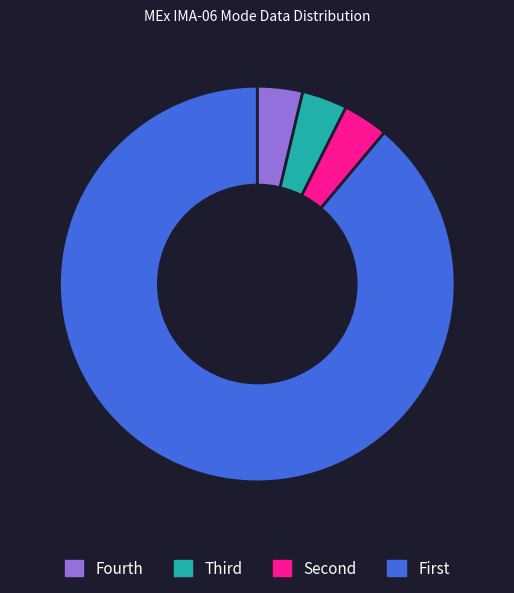

What is the largest slice in the pie chart?

First